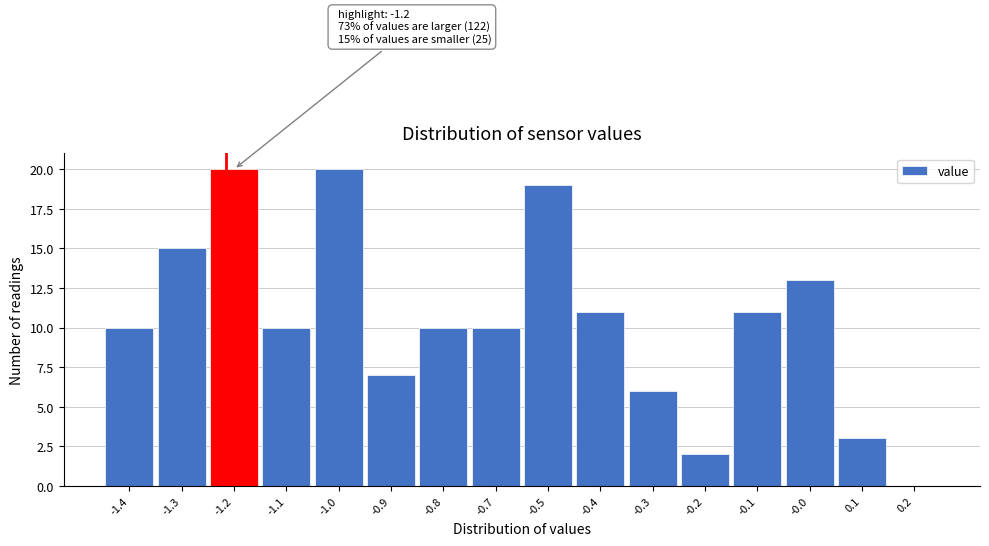

Reading left to right, transcribe all the data shown in this chart.

-1.4=10	-1.3=15	-1.2=20	-1.1=10	-1.0=20	-0.9=7	-0.8=10	-0.7=10	-0.5=19	-0.4=11	-0.3=6	-0.2=2	-0.1=11	-0.0=13	0.1=3	0.2=0